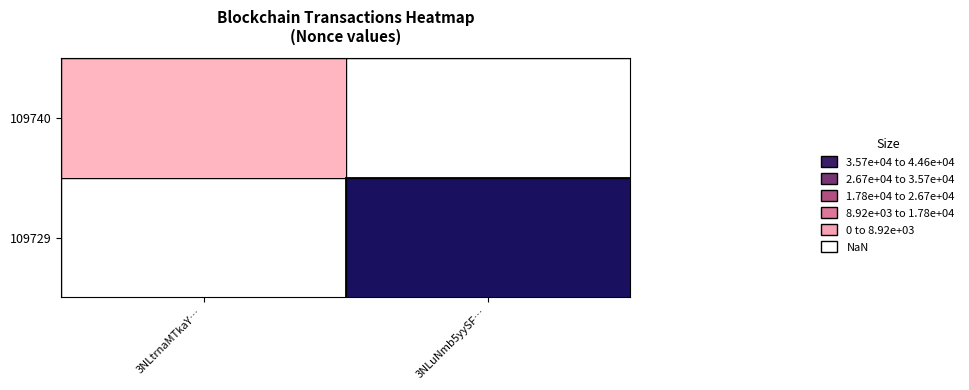

Rank the categories by 109740 value from lowest to highest.

3NLtrnaMTkaY…, 3NLuNmb5yySF…